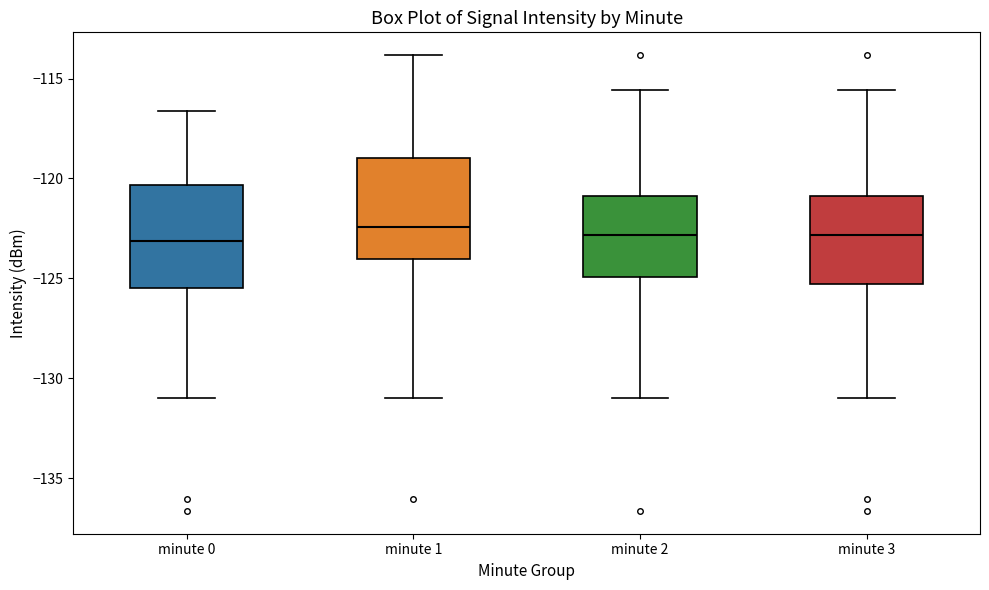

Reading left to right, transcribe this box plot: for each box, give where its median line is, the range the box spans, and where its two whiskers end, as read against the y-axis. The values are not printed on the chart, so give them approximately, as read against the axis.

minute 0: median -123.0, box -125.5 to -120.5, whiskers -131.0 to -116.5
minute 1: median -122.5, box -124.0 to -119.0, whiskers -131.0 to -114.0
minute 2: median -123.0, box -125.0 to -121.0, whiskers -131.0 to -115.5
minute 3: median -123.0, box -125.5 to -121.0, whiskers -131.0 to -115.5